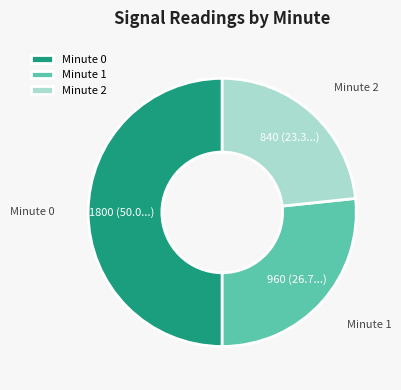

The Minute 2 slice represents 23% of the pie. True or false?

True